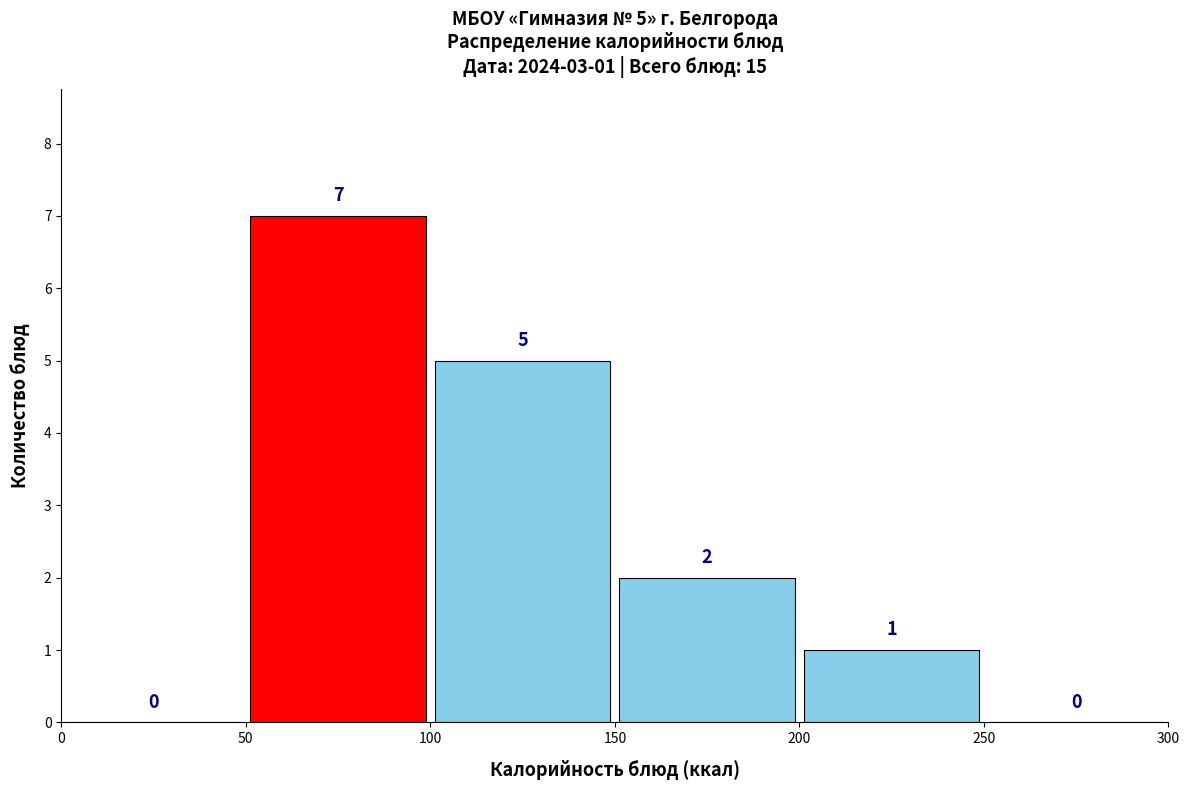

Over which range of the x-axis is the bar tallest?

50 to 100